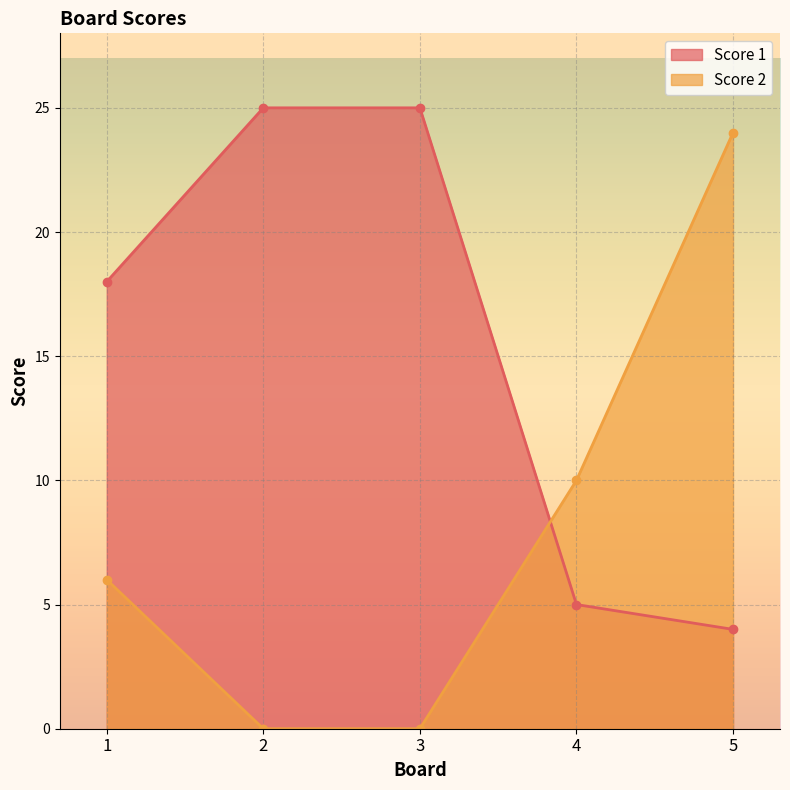

At how many categories does at least one series exceed 6?

5